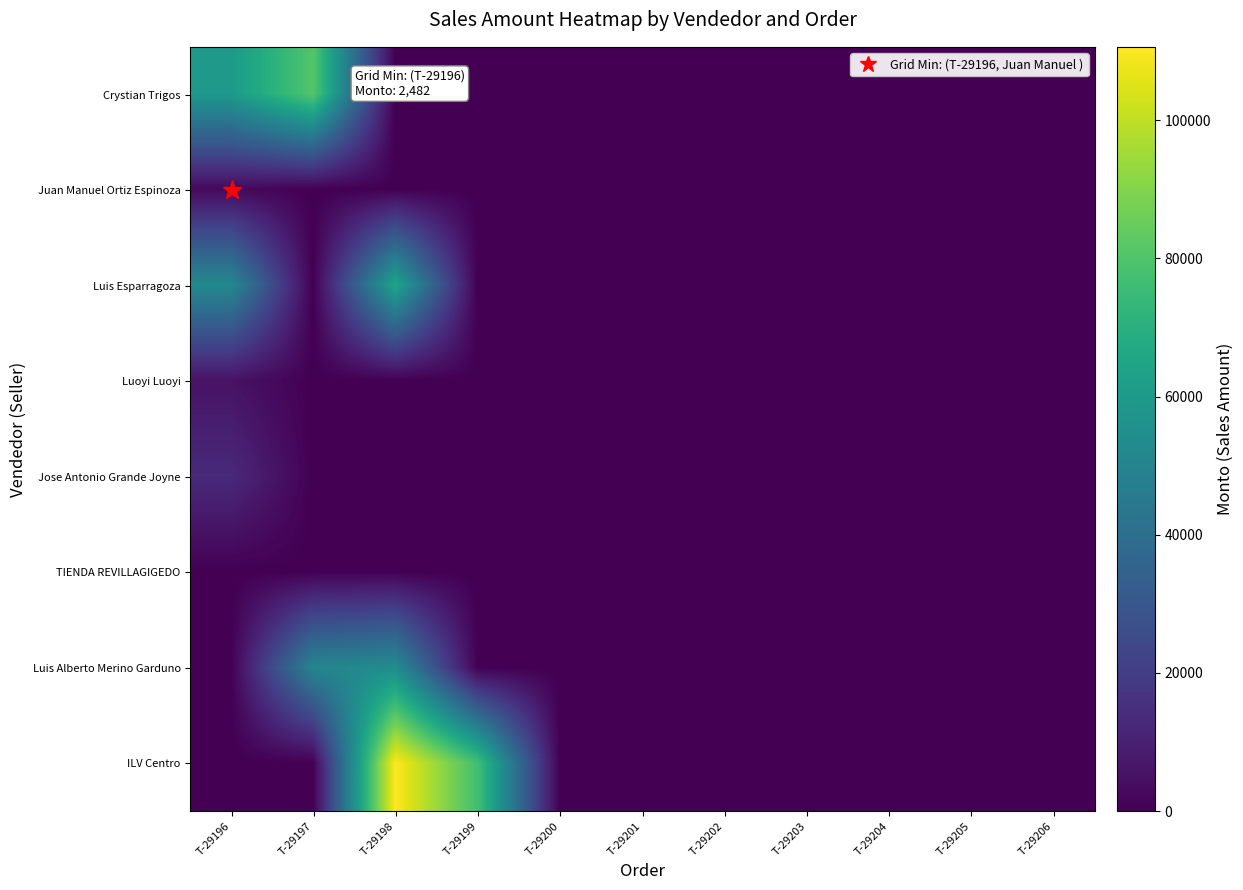

Between T-29205 and T-29200, which is larger?

T-29205